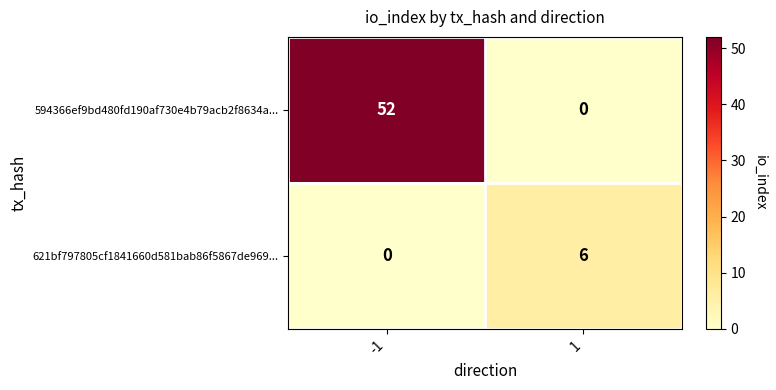

Reading right to left, what are all the values shown in this chart?

594366ef9bd480fd190af730e4b79acb2f8634a...: 1=0	-1=52
621bf797805cf1841660d581bab86f5867de969...: 1=6	-1=0